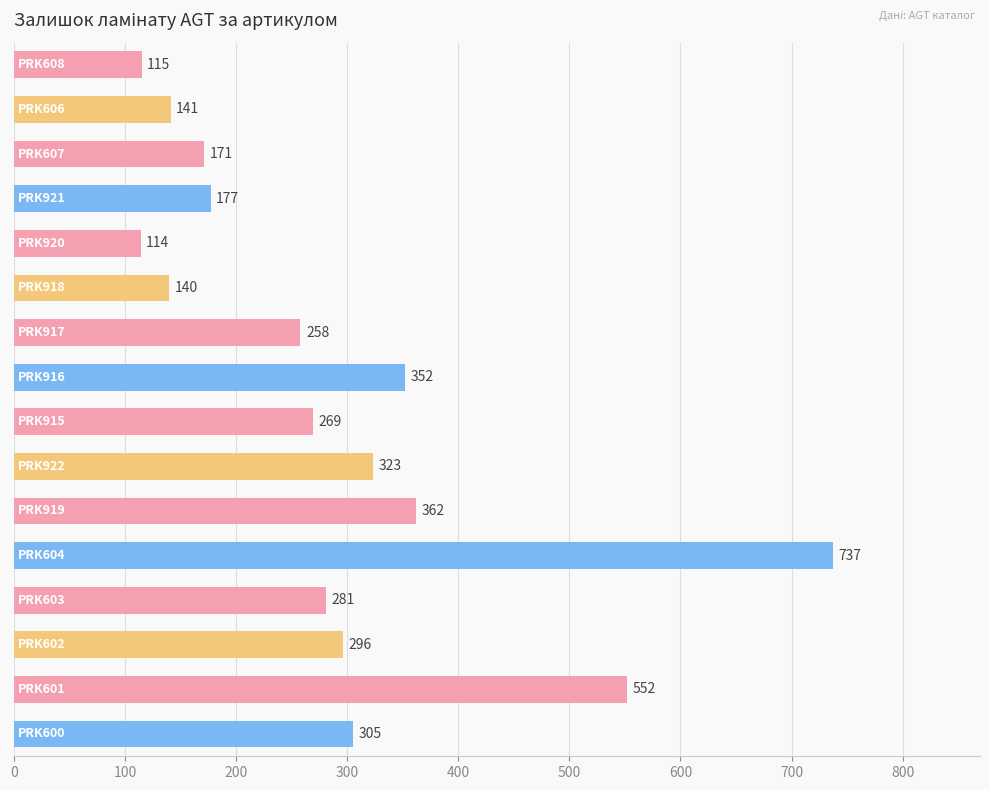

How many categories are shown in the chart?

16